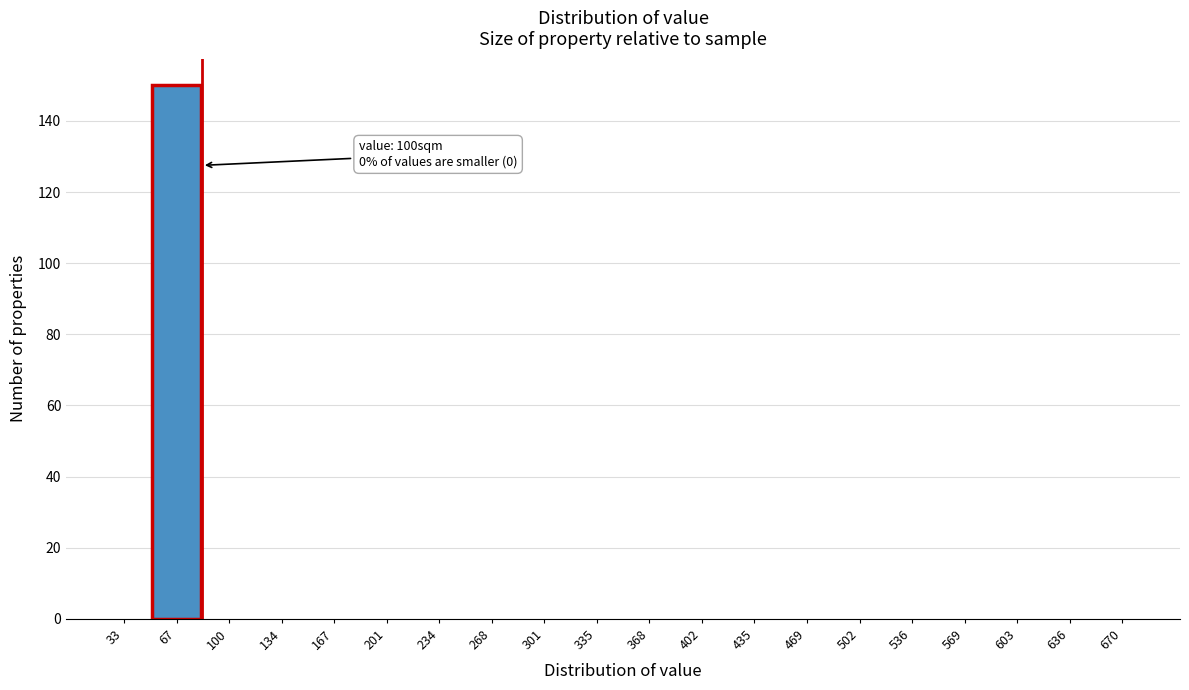

Reading left to right, list all the values displayed in this chart.

33=0	67=150	100=0	134=0	167=0	201=0	234=0	268=0	301=0	335=0	368=0	402=0	435=0	469=0	502=0	536=0	569=0	603=0	636=0	670=0